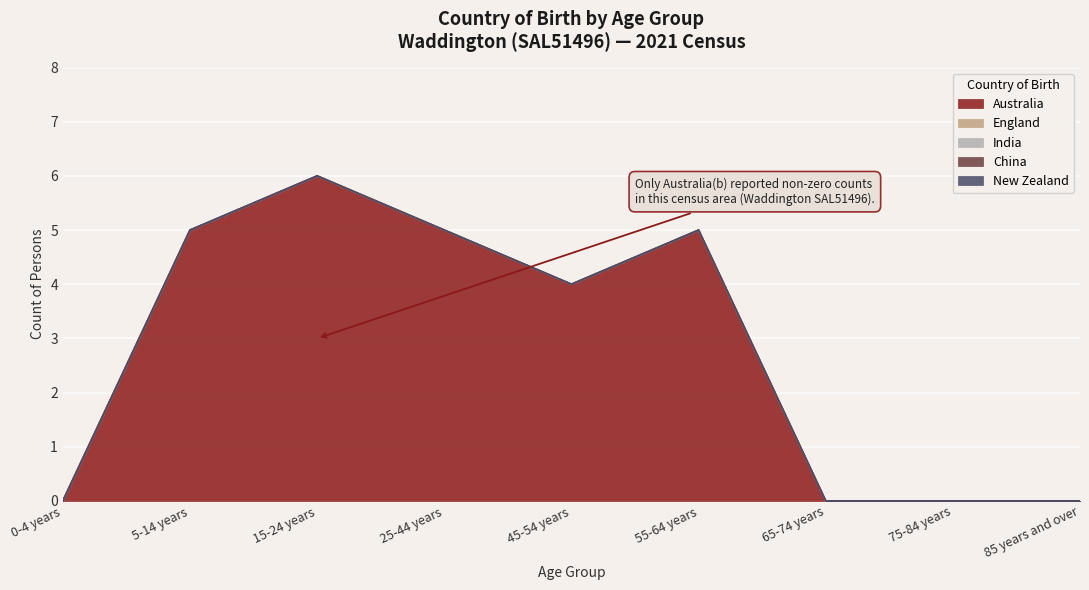

At which label does England reach its minimum?

0-4 years